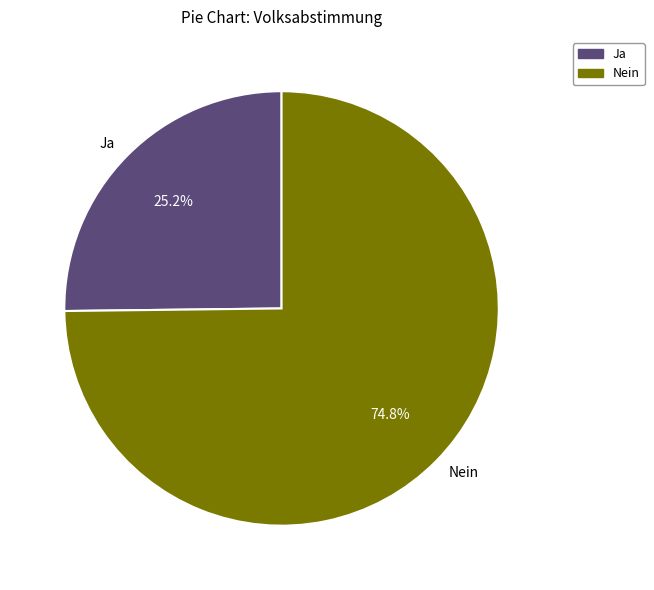

Rank the categories by value from lowest to highest.

Ja, Nein